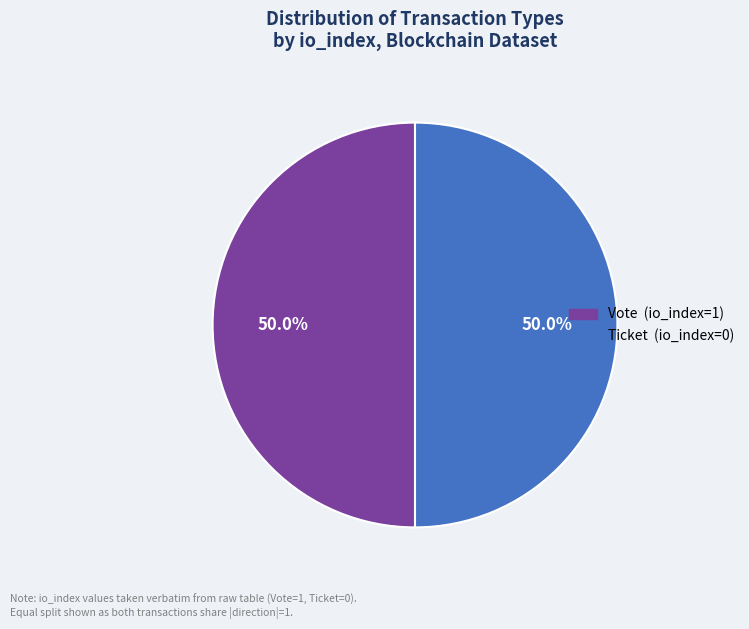

True or false: Ticket (io_index=0) accounts for 12% of the total.

False